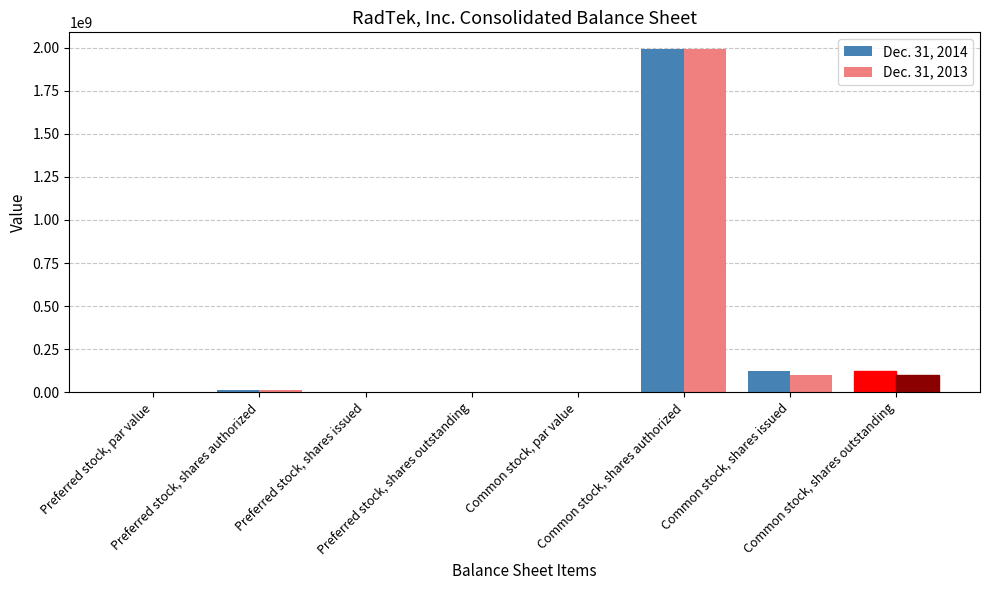

What is the maximum value for Dec. 31, 2013?

1990000000.0